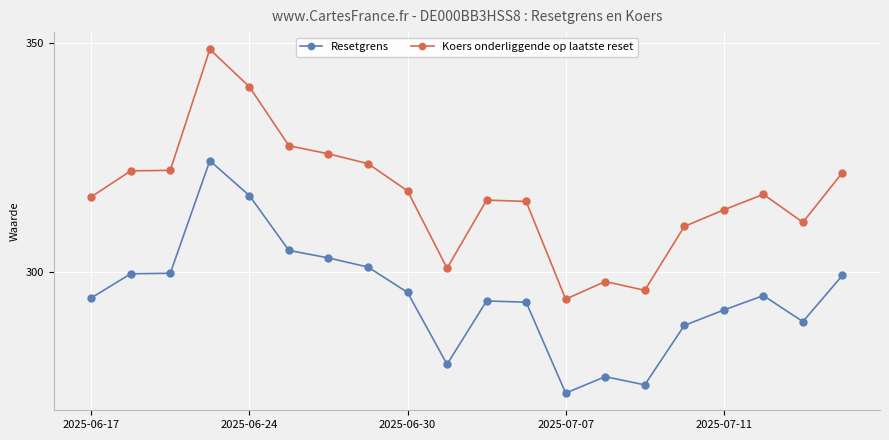

How many series are shown in this chart?

2